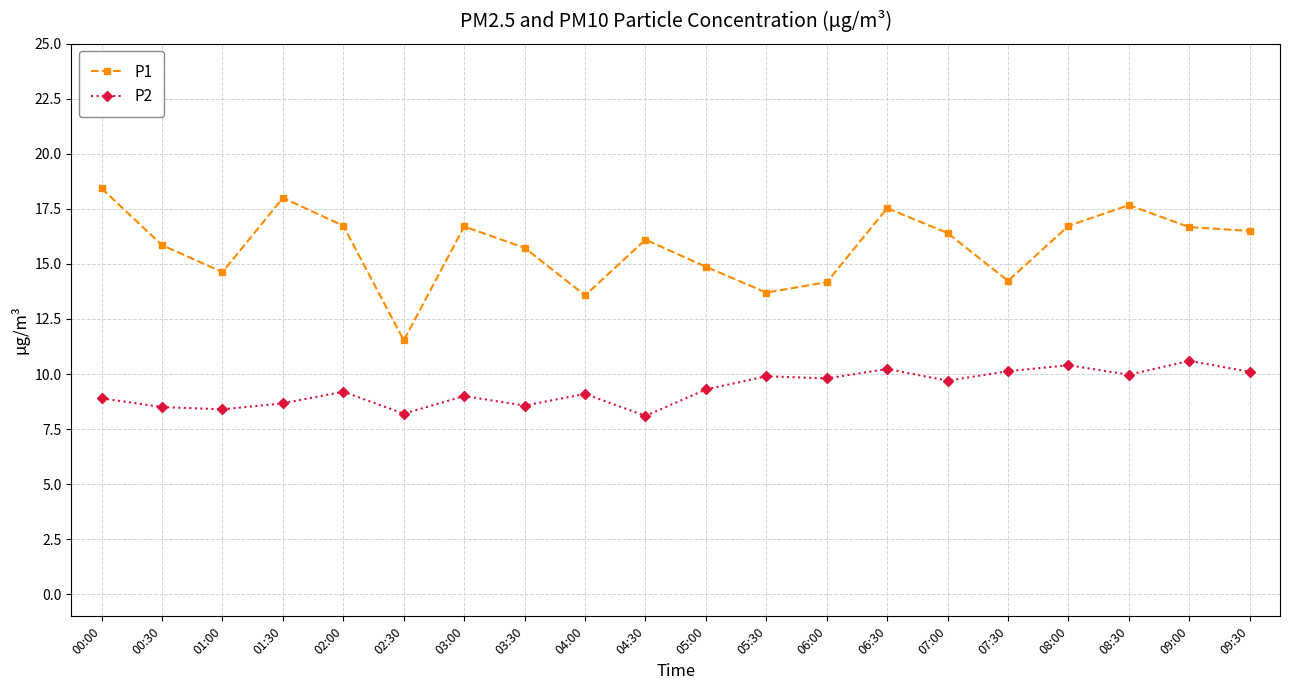

List the series in order of their peak value, highest first.

P1, P2